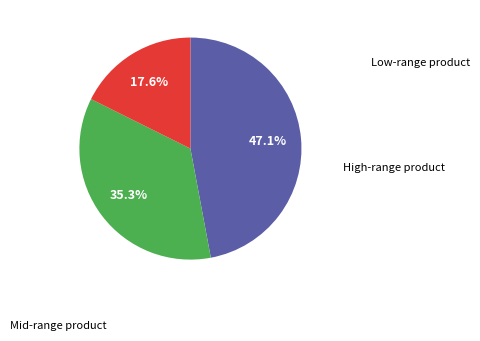

Does any single category account for the majority?

No